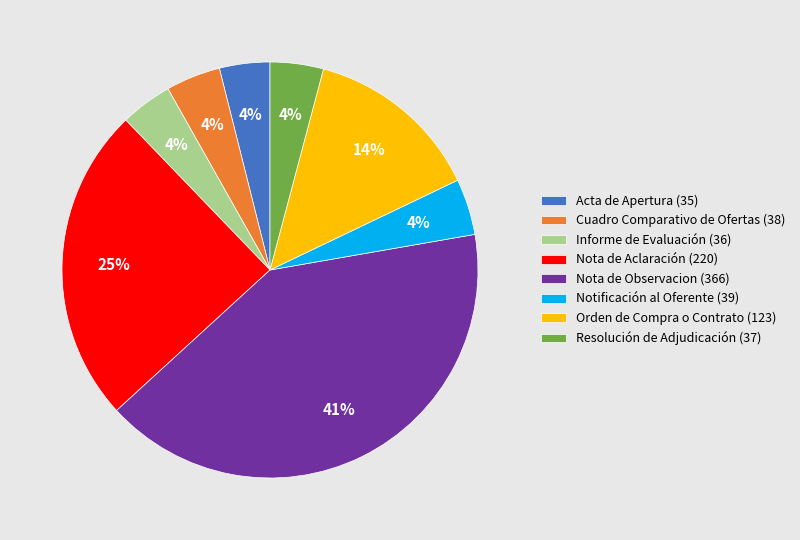

Does Informe de Evaluación account for over 50% of the chart?

No